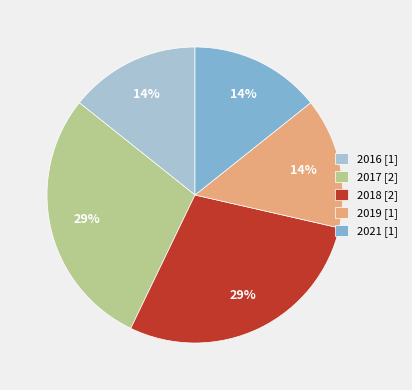

Is 2017 [2] the majority of the pie?

No